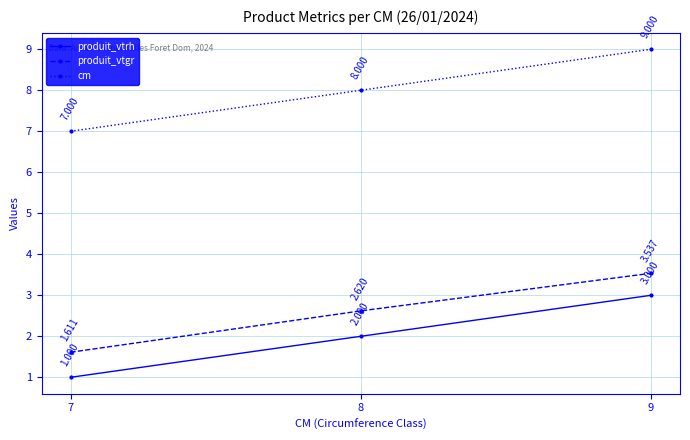

Does the chart display data point markers on the line(s)?

Yes